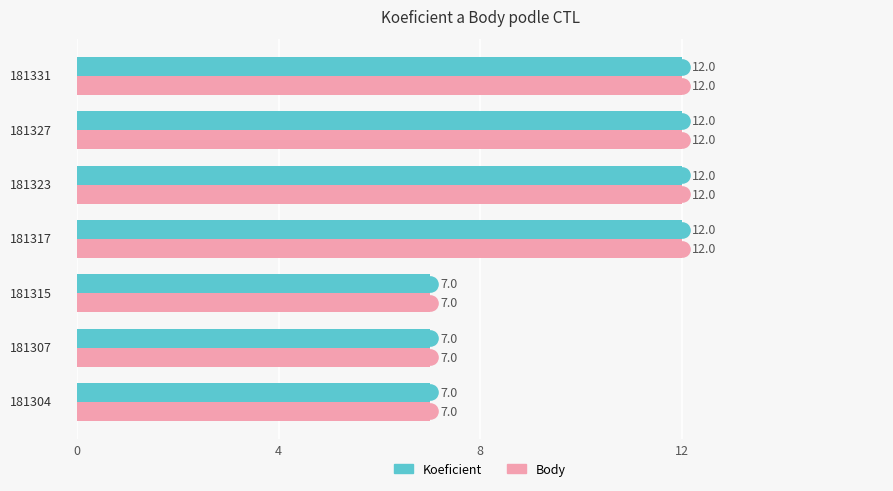

Is the value of Body at 4 greater than the value of Koeficient at 12?

No